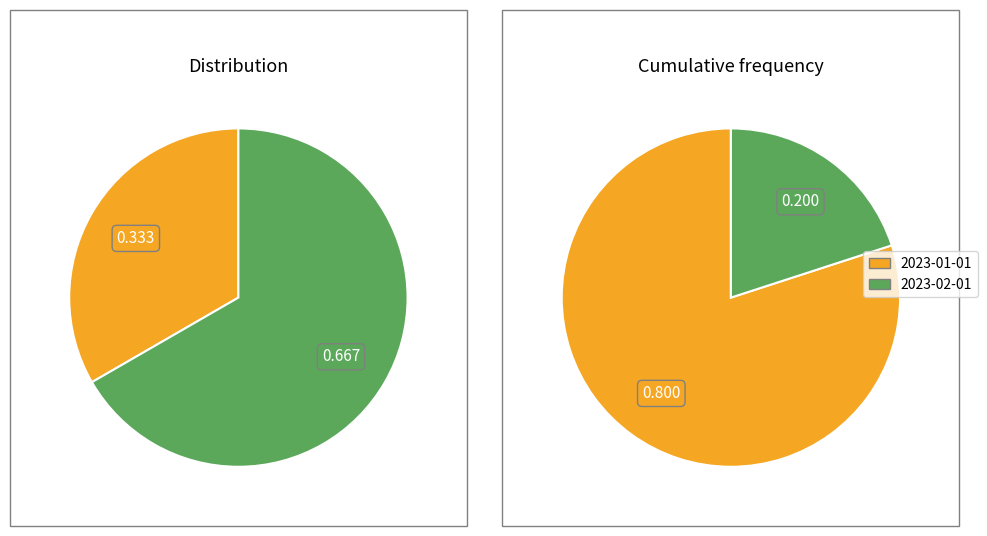

What percentage is the 2023-02-01 slice, to the nearest percent?

20%